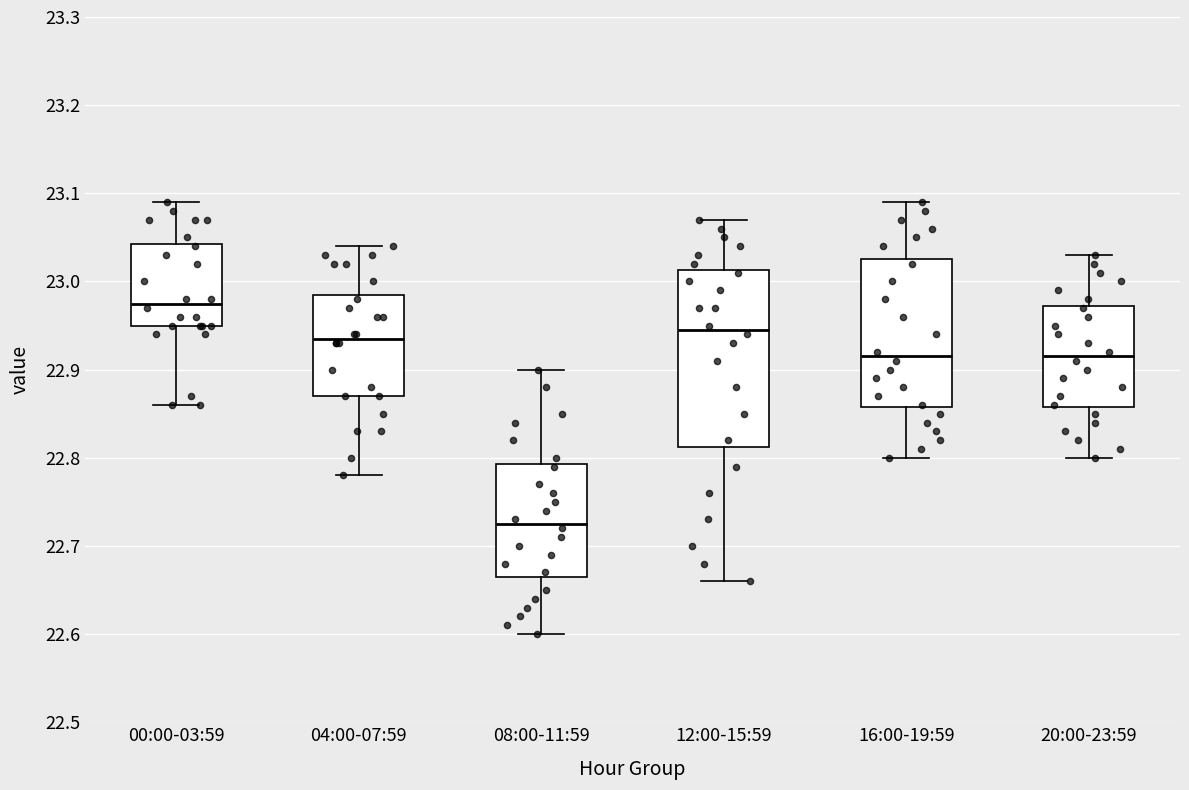

Reading left to right, transcribe this box plot: for each box, give where its median line is, the range the box spans, and where its two whiskers end, as read against the y-axis. The values are not printed on the chart, so give them approximately, as read against the axis.

00:00-03:59: median 22.98, box 22.95 to 23.04, whiskers 22.86 to 23.09
04:00-07:59: median 22.94, box 22.87 to 22.99, whiskers 22.78 to 23.04
08:00-11:59: median 22.73, box 22.67 to 22.79, whiskers 22.60 to 22.90
12:00-15:59: median 22.95, box 22.81 to 23.01, whiskers 22.66 to 23.07
16:00-19:59: median 22.92, box 22.86 to 23.03, whiskers 22.80 to 23.09
20:00-23:59: median 22.92, box 22.86 to 22.97, whiskers 22.80 to 23.03